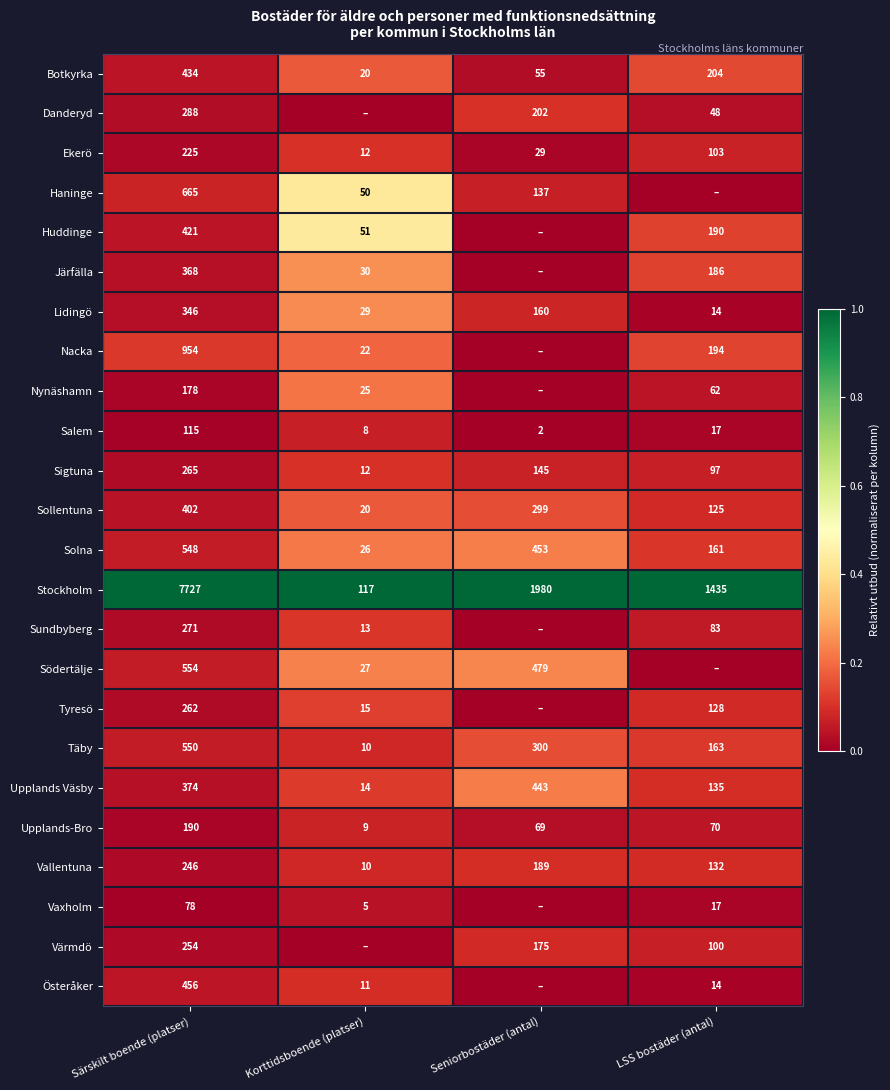

Is the value of Vaxholm at Särskilt boende (platser) greater than the value of Sollentuna at Särskilt boende (platser)?

No